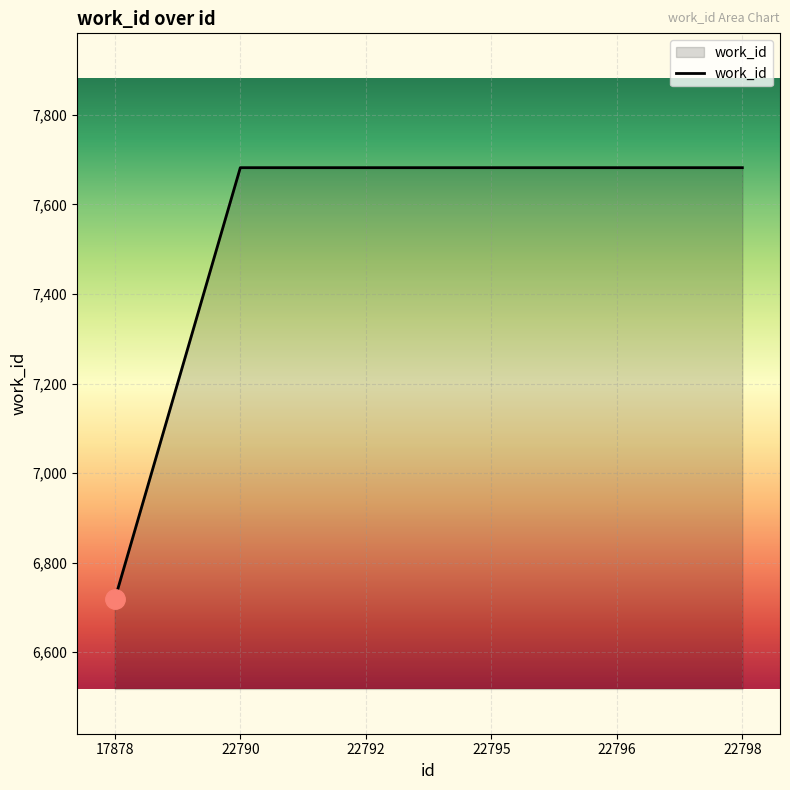

At which category does the chart reach its minimum across all series?

17878